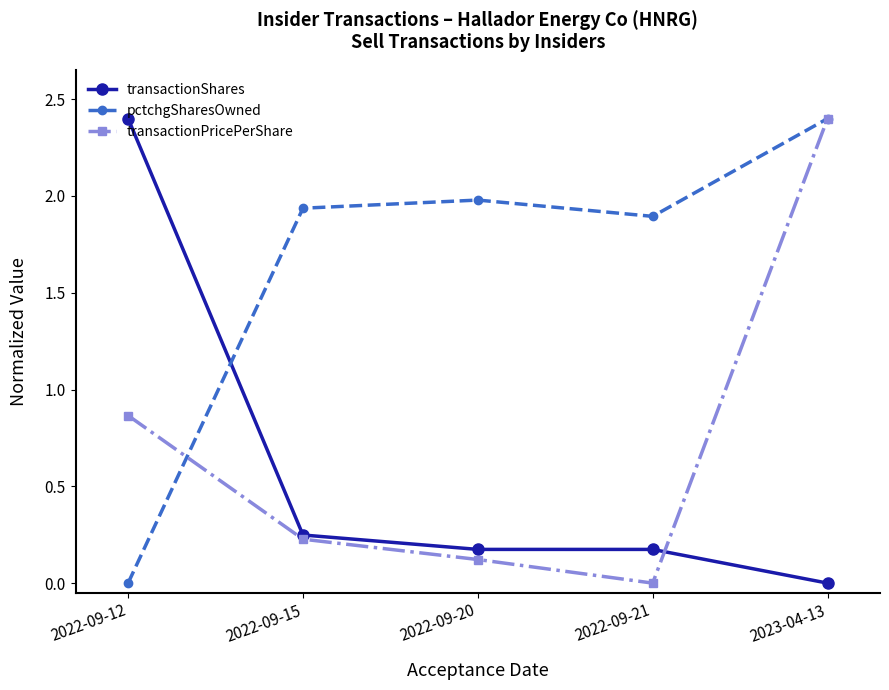

At which label does transactionPricePerShare reach its minimum?

2022-09-21